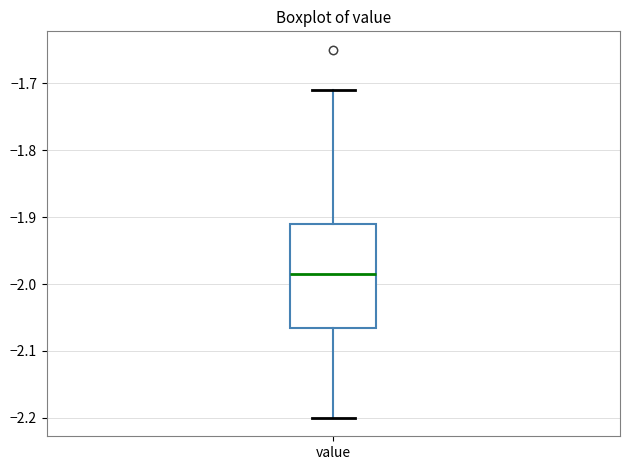

Read this box plot against the y-axis: the position of the median line, the range covered by the box, and the ends of both whiskers. The values are not printed on the chart, so give them approximately, as read against the axis.

median -1.98, box -2.06 to -1.91, whiskers -2.20 to -1.71